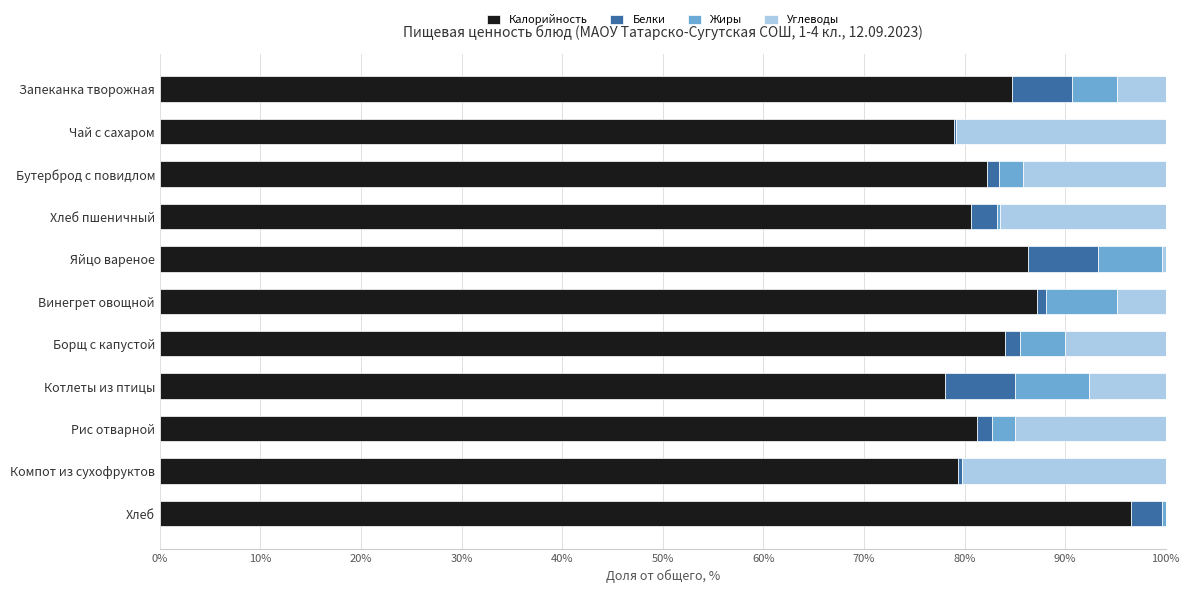

What is the total value across all series at Котлеты из птицы?

100.0